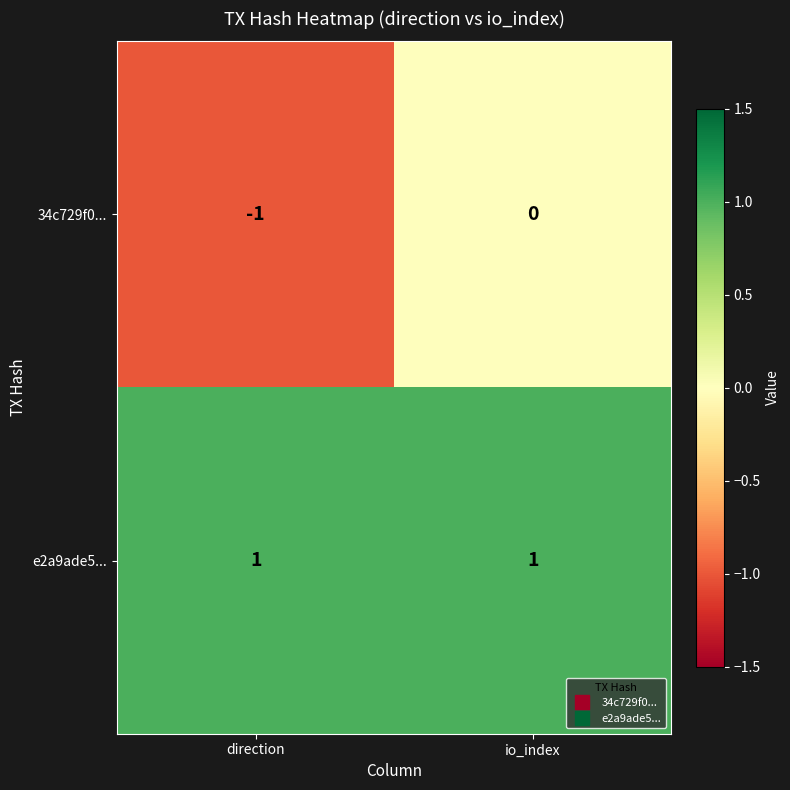

Between direction and io_index, which series saw the biggest shift?

34c729f0...